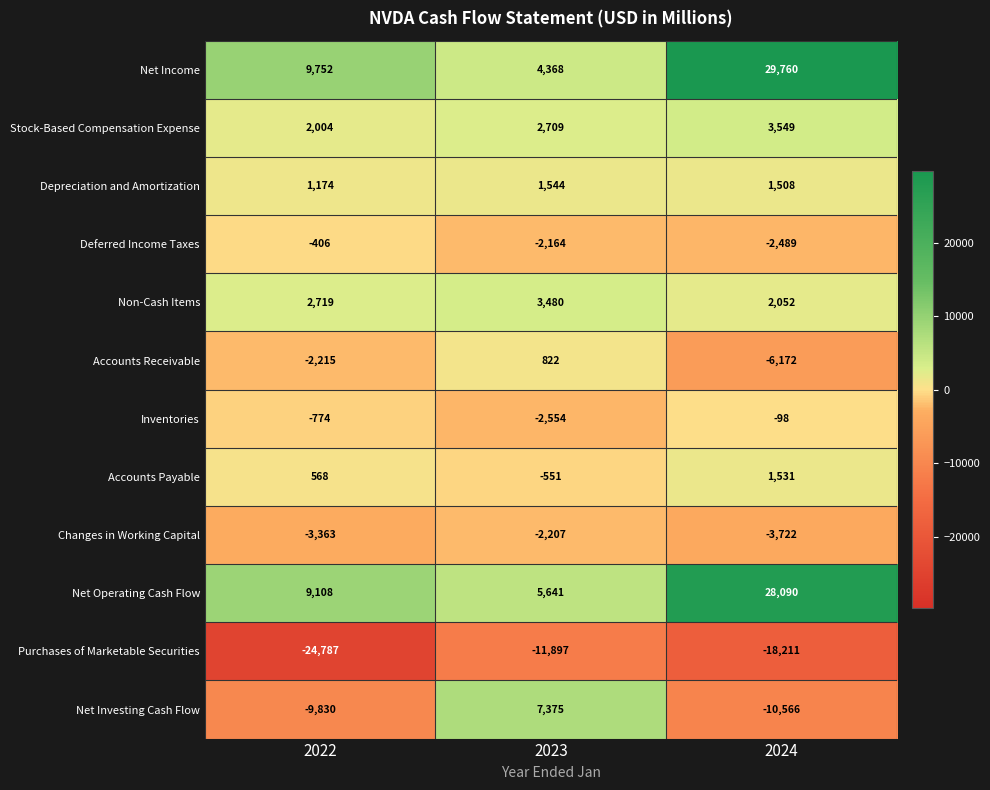

Rank the series at 2023 from lowest to highest value.

Purchases of Marketable Securities, Inventories, Changes in Working Capital, Deferred Income Taxes, Accounts Payable, Accounts Receivable, Depreciation and Amortization, Stock-Based Compensation Expense, Non-Cash Items, Net Income, Net Operating Cash Flow, Net Investing Cash Flow